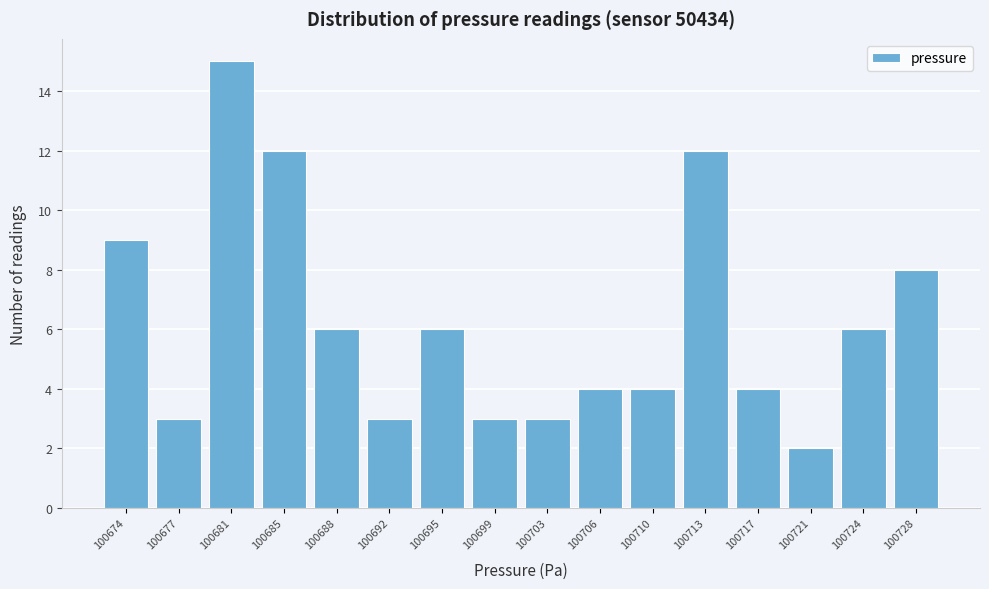

Reading right to left, what are all the values shown in this chart?

100728=8	100724=6	100721=2	100717=4	100713=12	100710=4	100706=4	100703=3	100699=3	100695=6	100692=3	100688=6	100685=12	100681=15	100677=3	100674=9